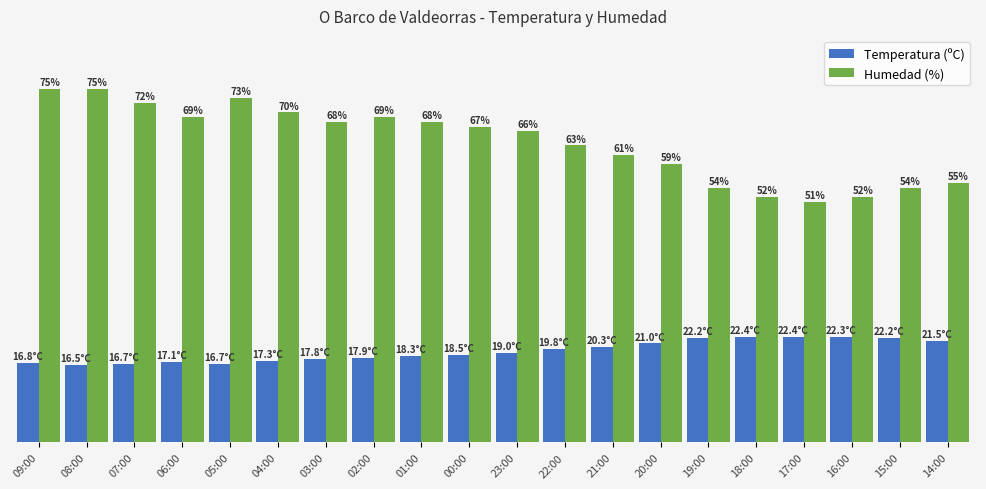

At which category is the sum across all series the highest?

09:00